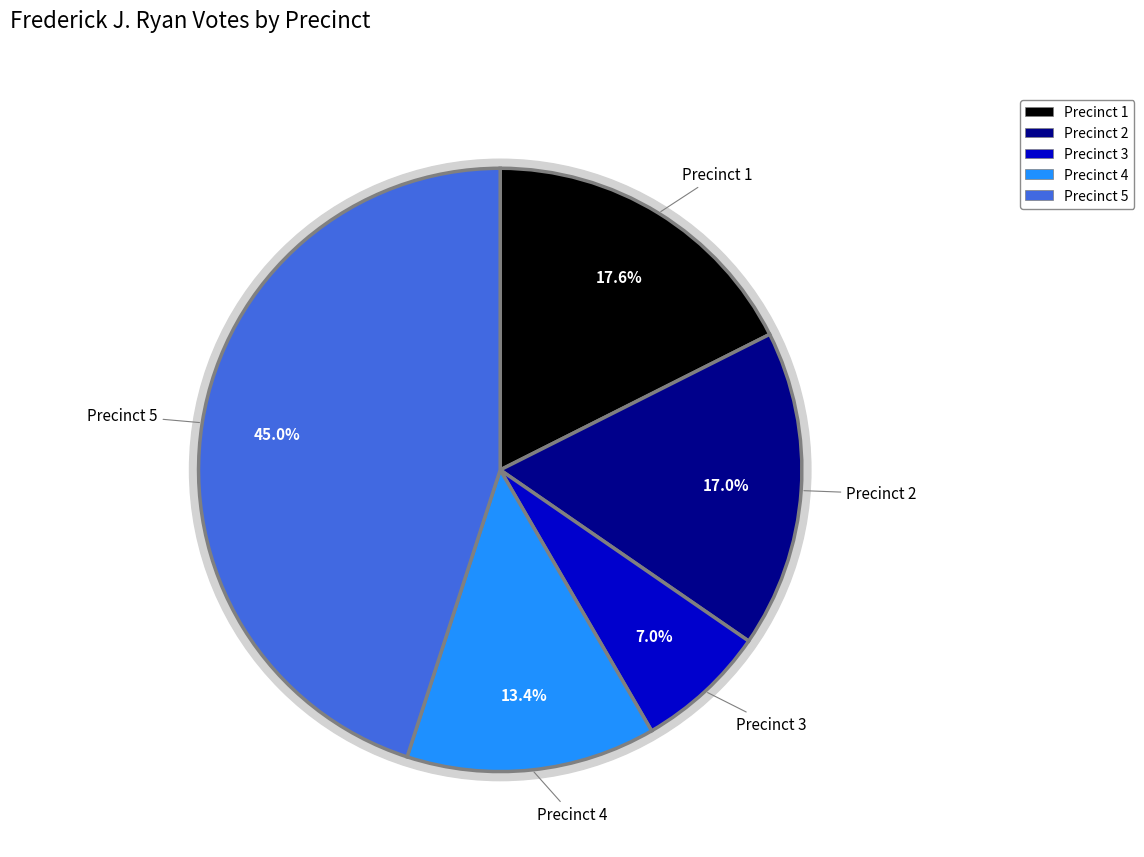

Count the number of slices in the pie.

5